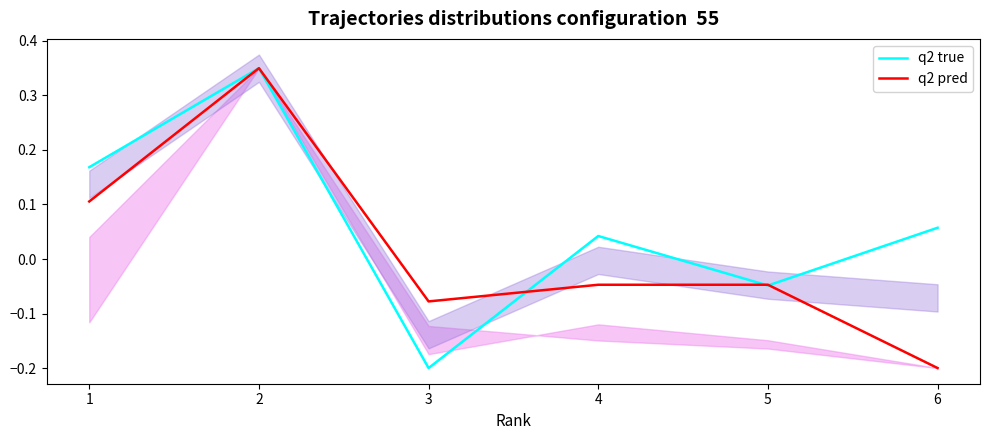

What is the sum of the q2 pred values at 6 and 3?

-0.3